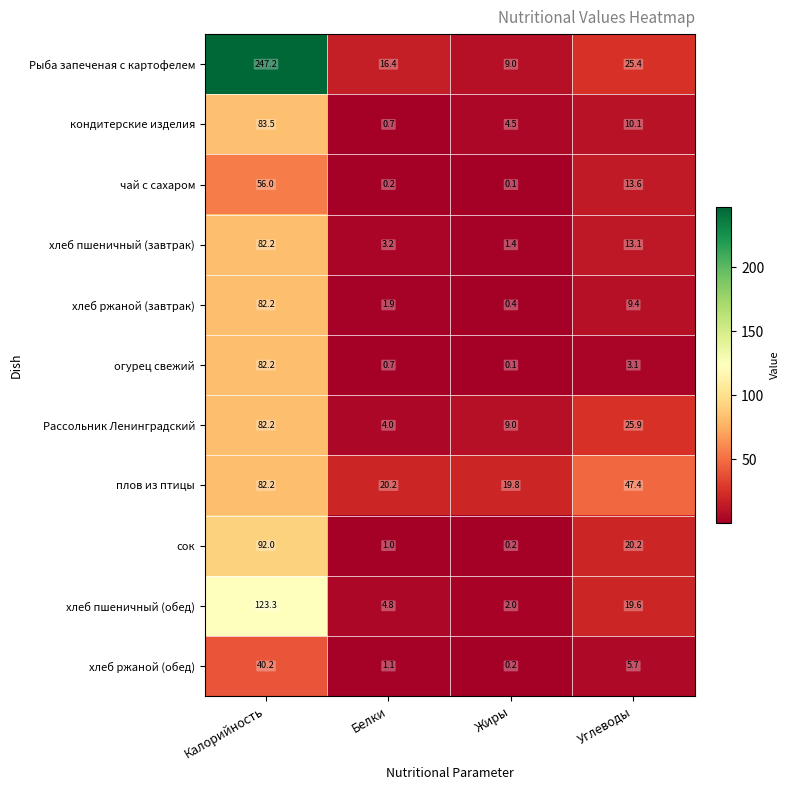

What is the sum of all Рыба запеченая с картофелем values?

298.0